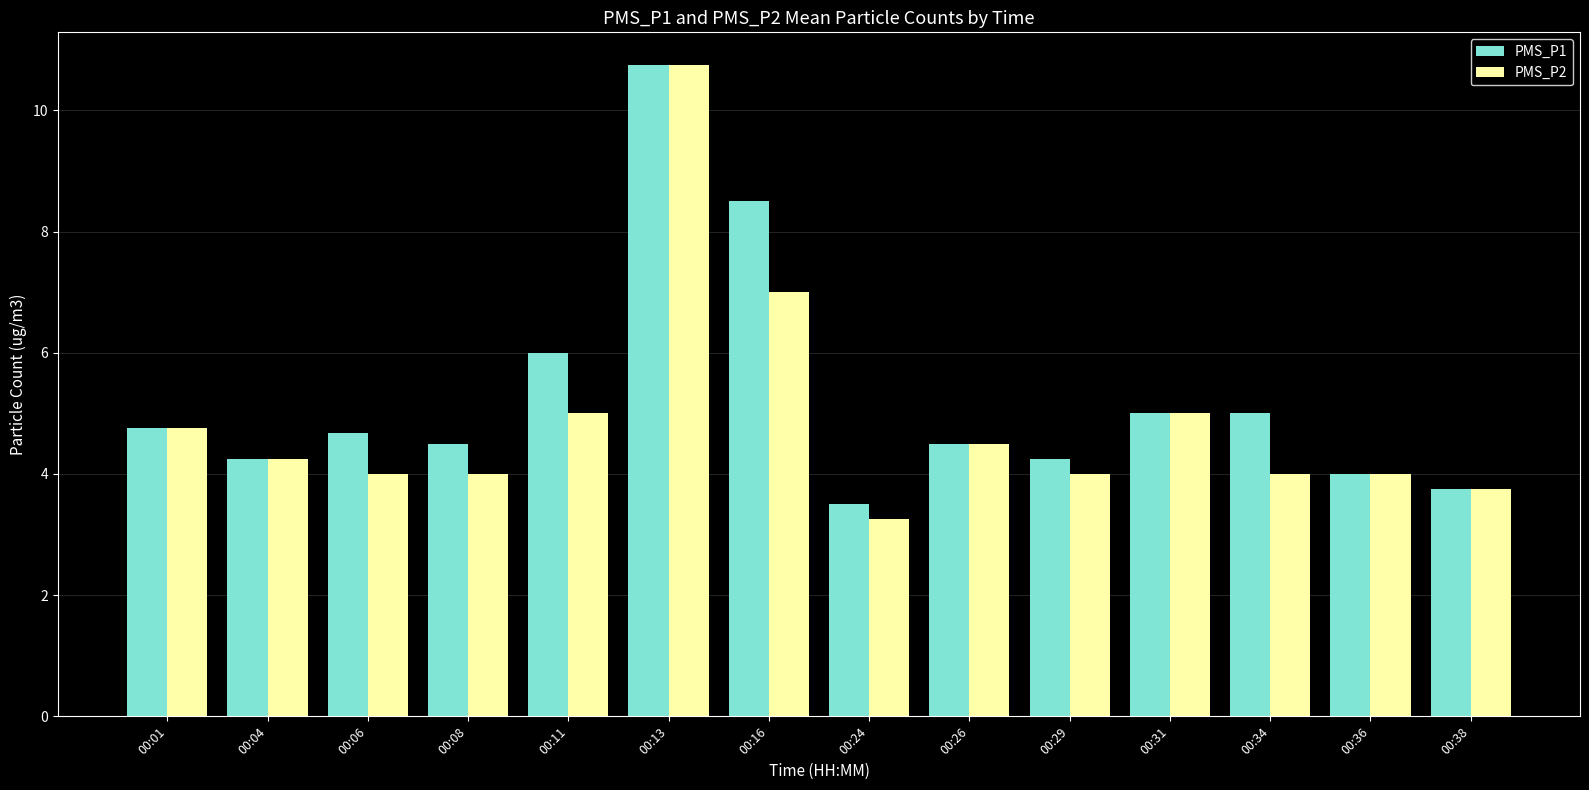

What is the greatest value displayed?

10.8